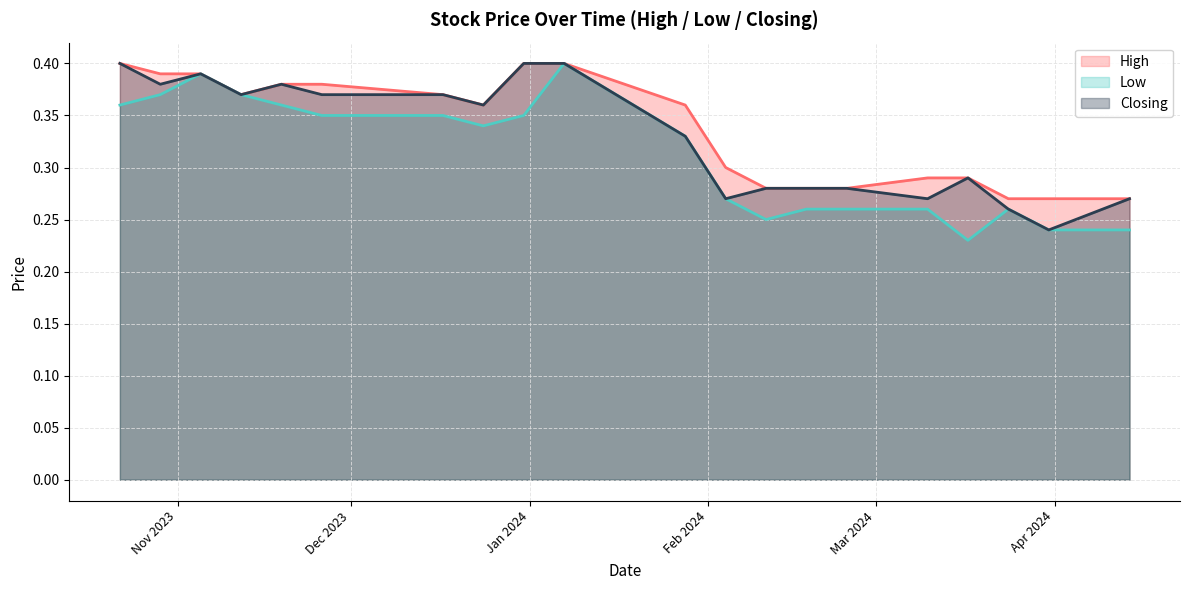

True or false: High and Low intersect in this chart.

False